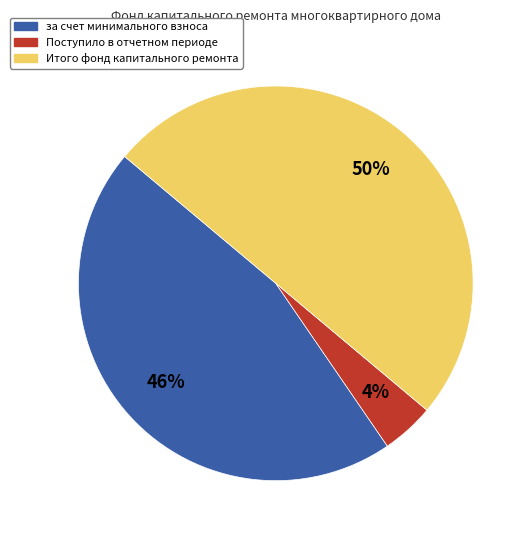

What percentage is the Поступило в отчетном периоде slice, to the nearest percent?

4%